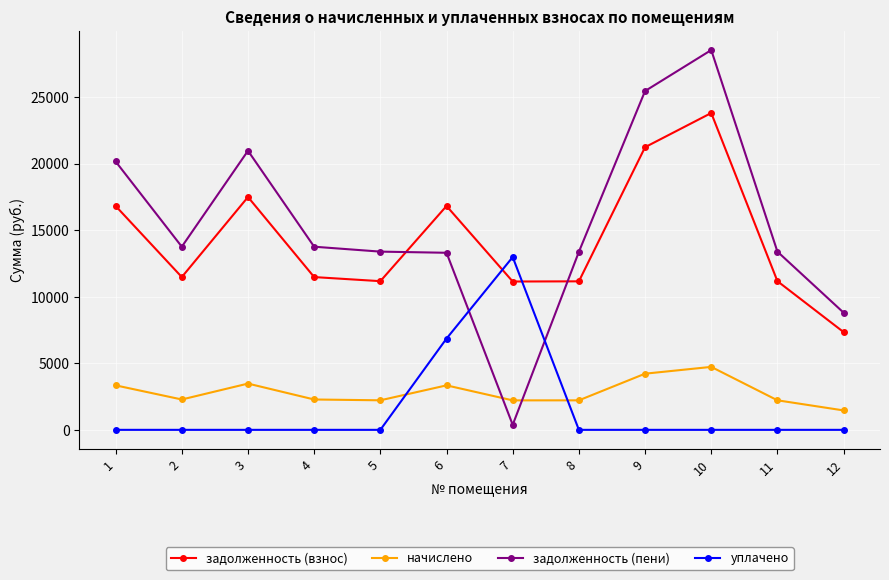

What is the difference between the maximum and minimum values in the задолженность (взнос) series?

16460.9